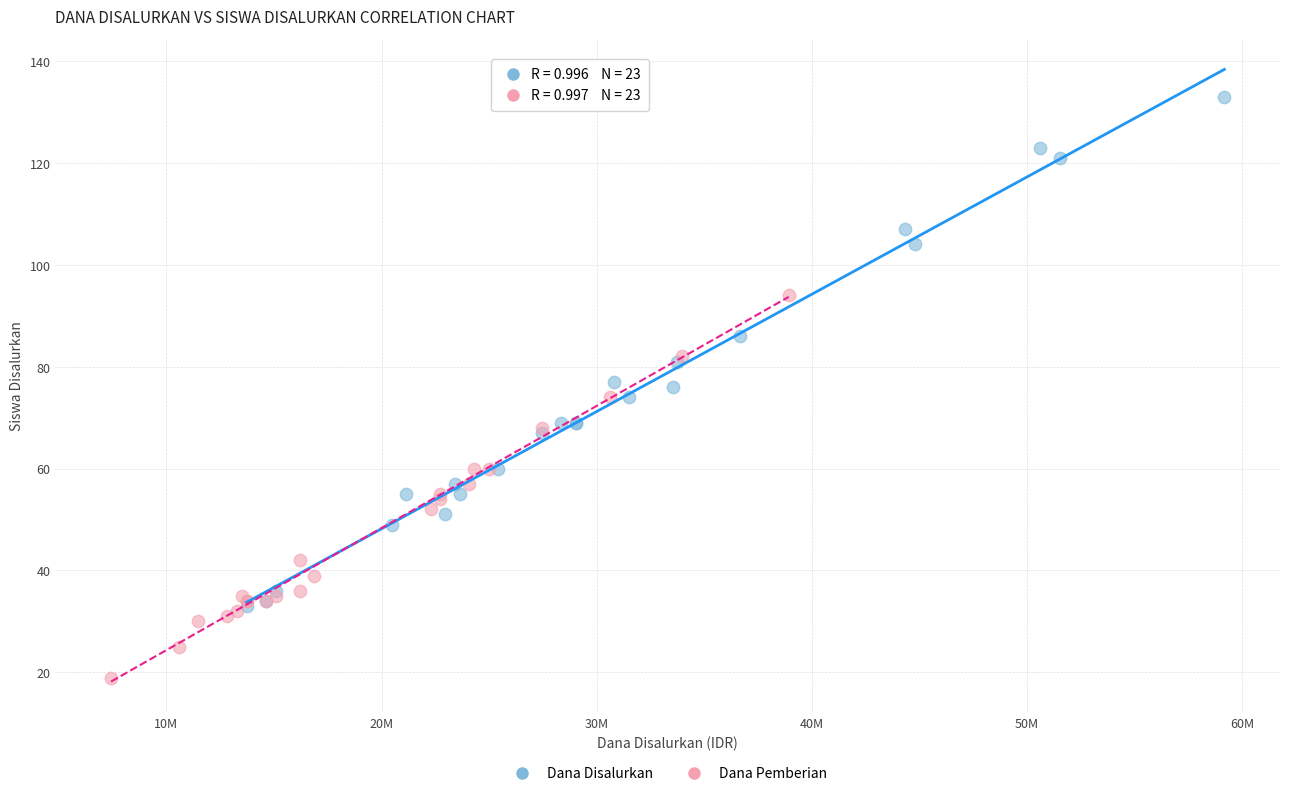

Which series has the widest spread of Y values?

Dana Disalurkan